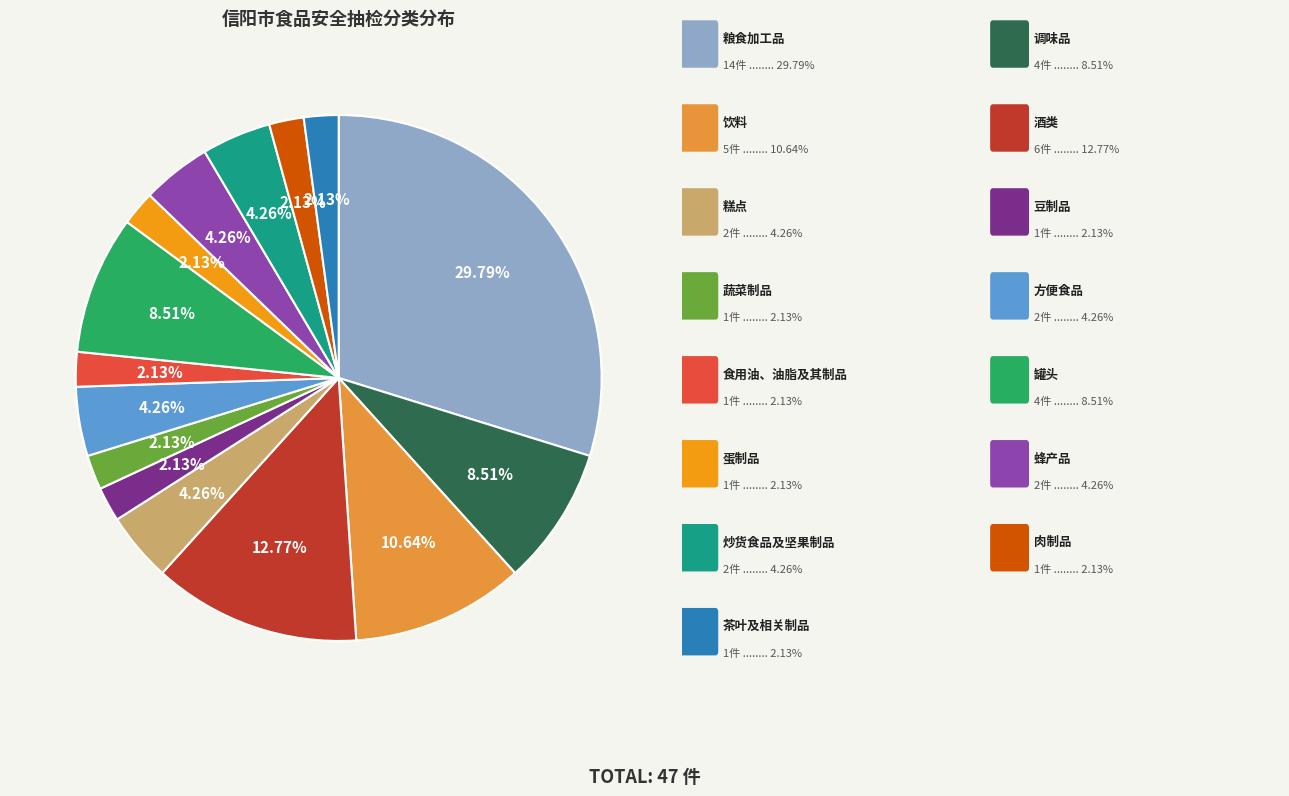

Is there a majority slice in this chart?

No